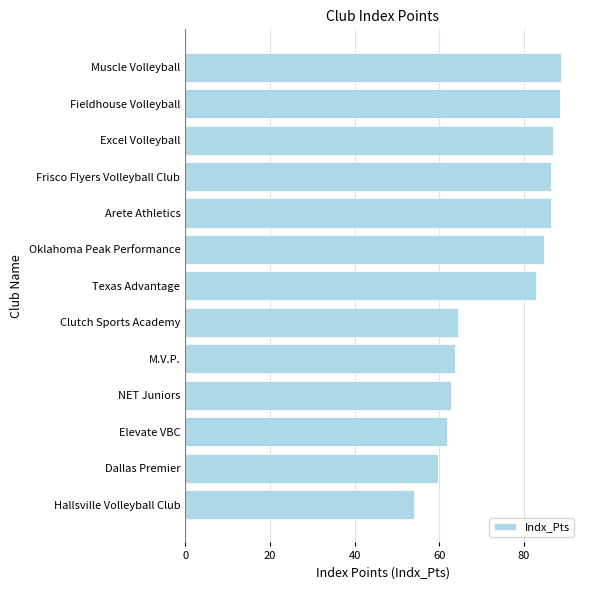

How many categories are shown in the chart?

13